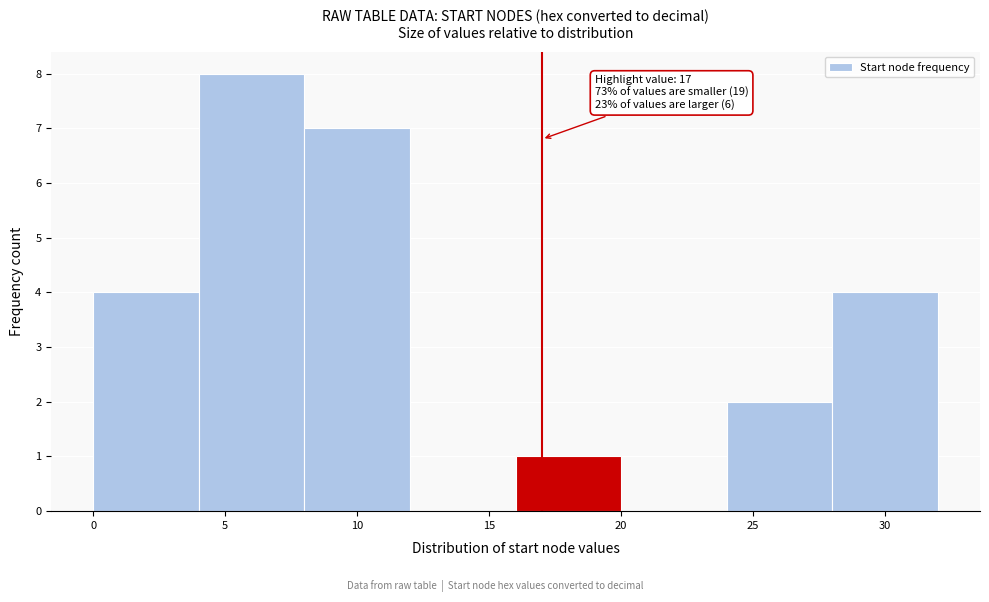

Which range on the x-axis has the tallest bar?

4 to 8